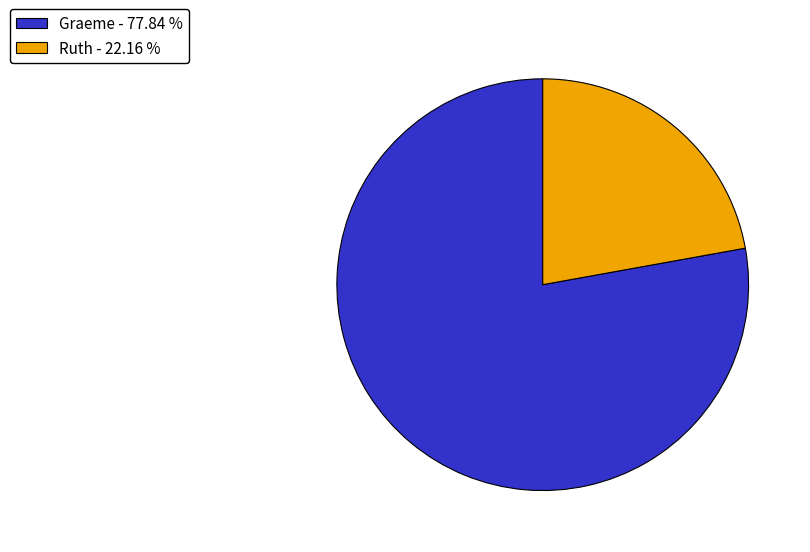

True or false: Graeme accounts for 78% of the total.

True